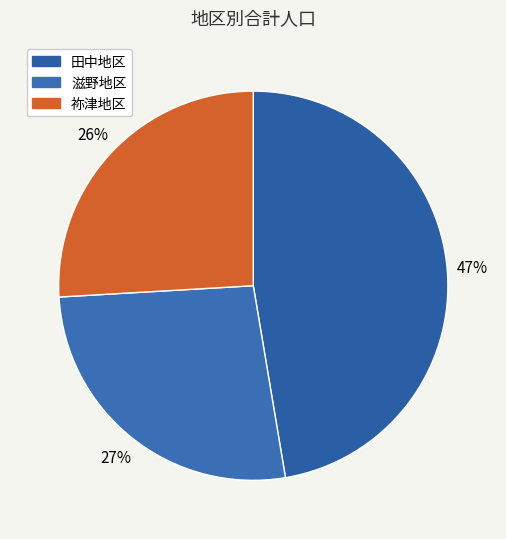

How many slices are in this pie chart?

3